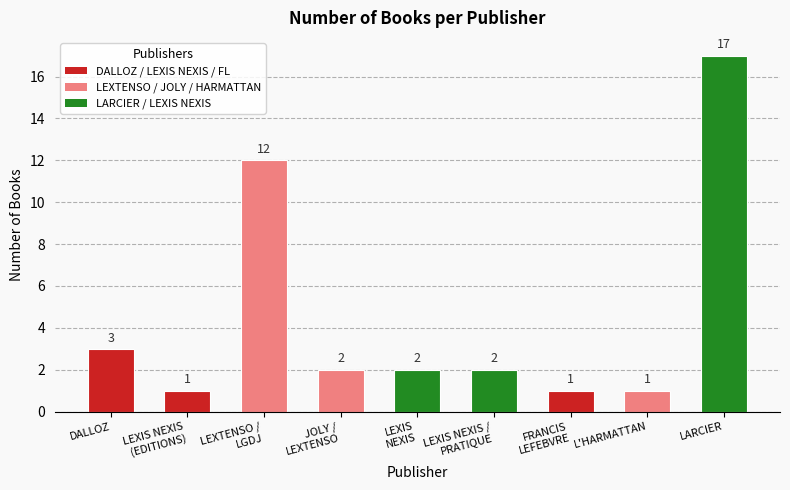

What is the approximate value at DALLOZ, to the nearest 5?

5